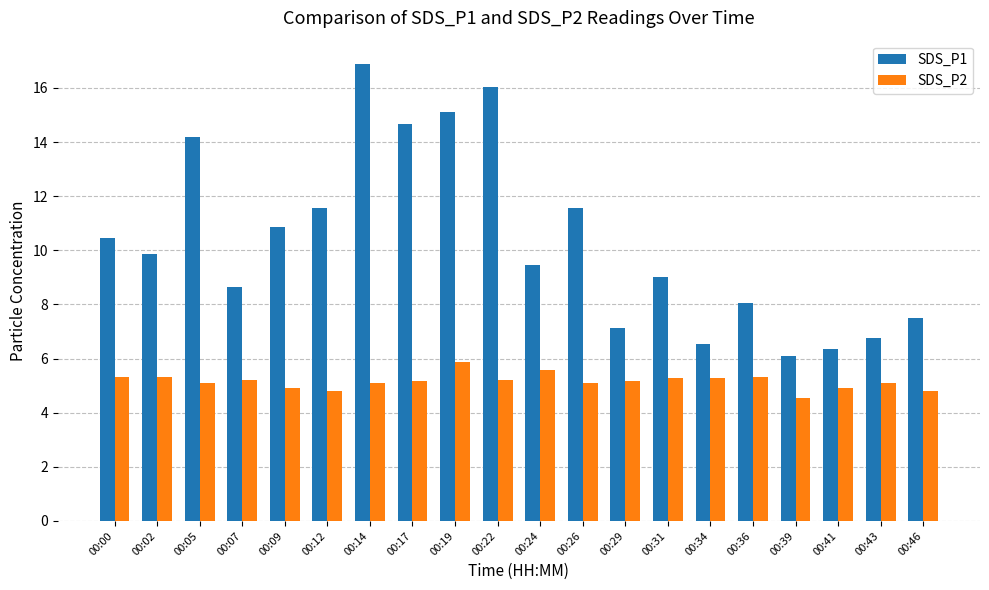

Which label corresponds to the largest value in the chart?

00:14